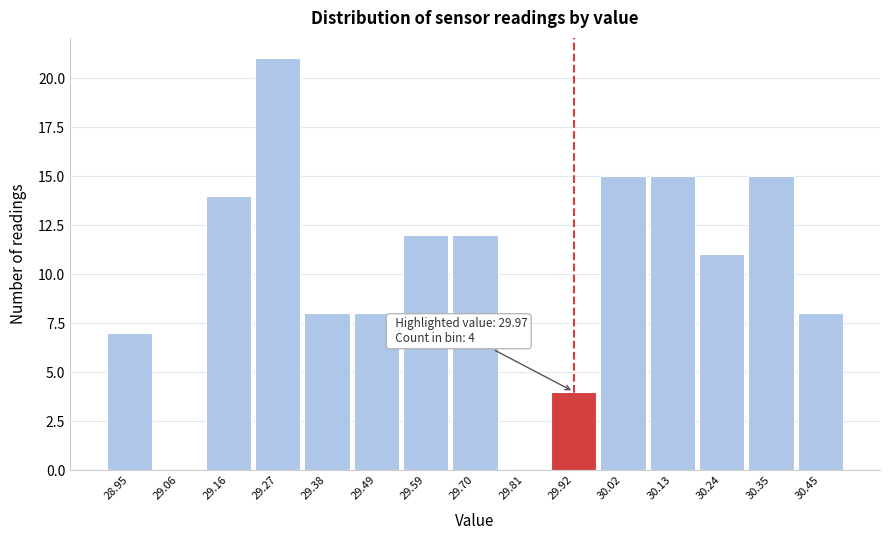

Reading left to right, what are all the values shown in this chart?

28.95=7	29.06=0	29.16=14	29.27=21	29.38=8	29.49=8	29.59=12	29.70=12	29.81=0	29.92=4	30.02=15	30.13=15	30.24=11	30.35=15	30.45=8